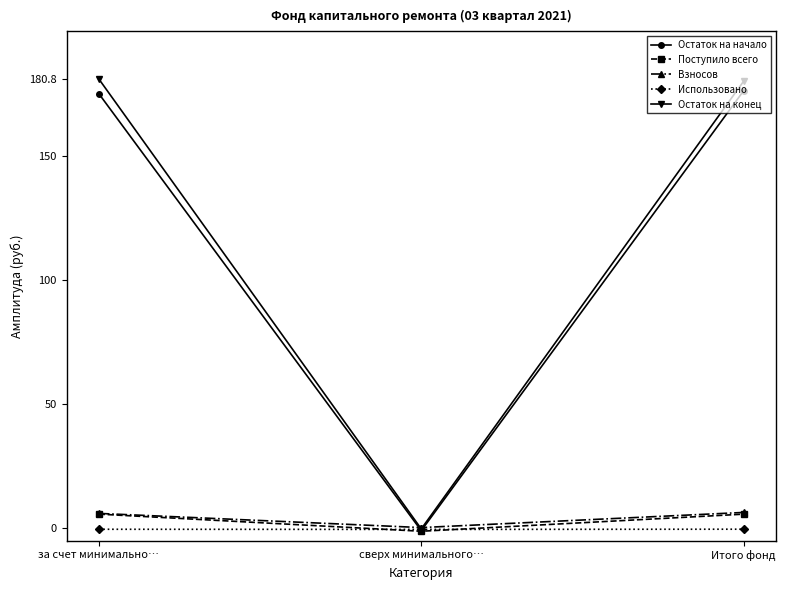

True or false: Поступило всего has a value of 10.1 at Итого фонд.

False